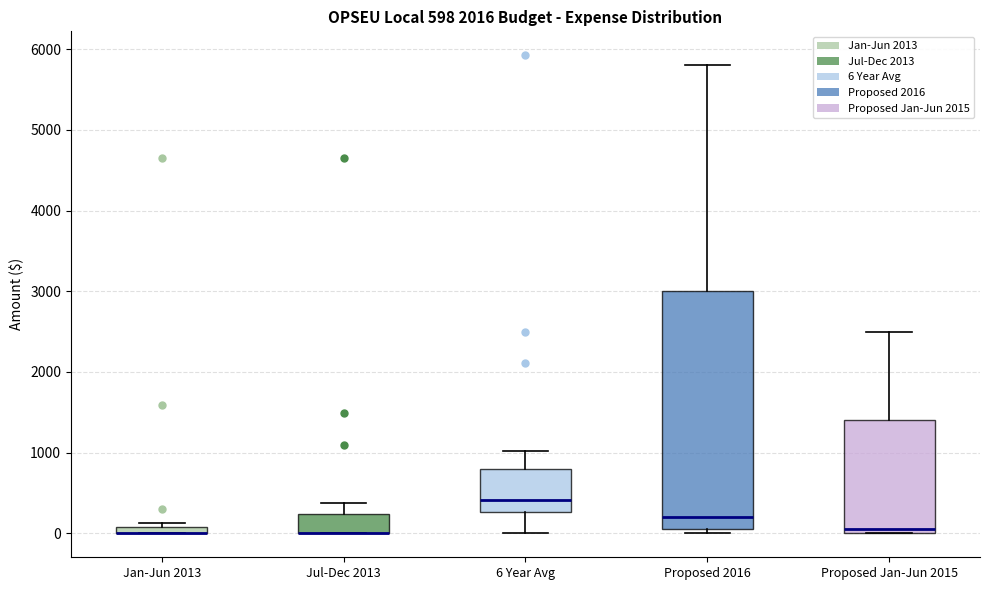

Which box is the tallest, from its lower edge to its upper edge?

Proposed 2016